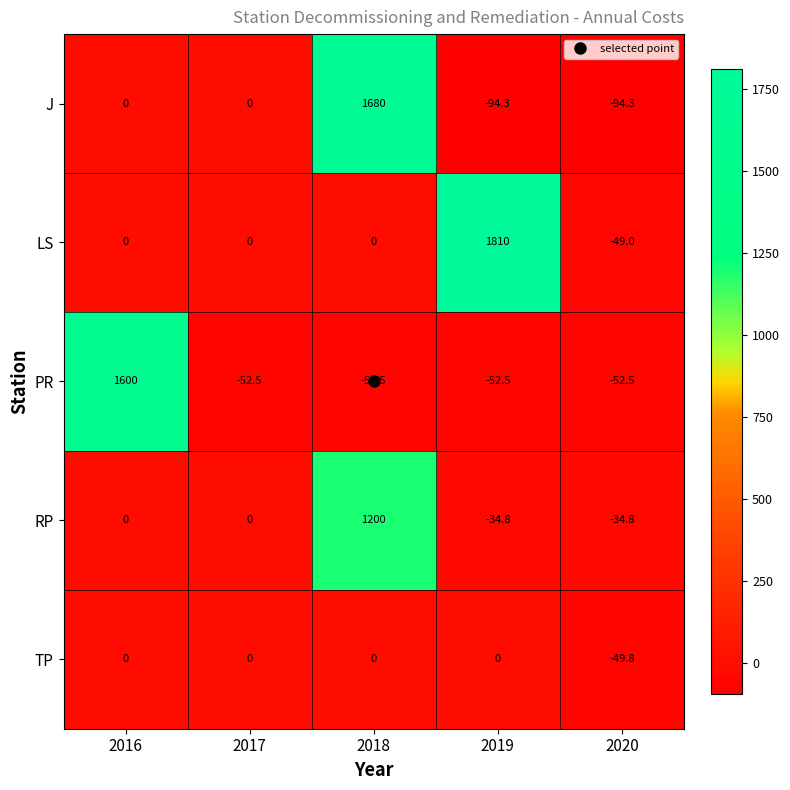

Which series has the widest spread of values?

LS